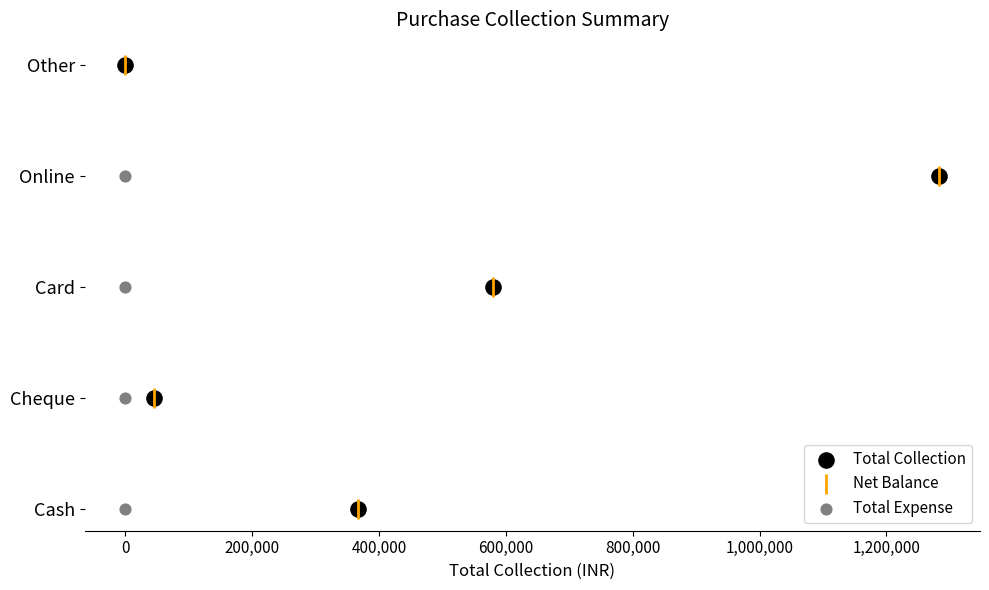

Which series has the largest Y range (max minus min)?

Total Collection